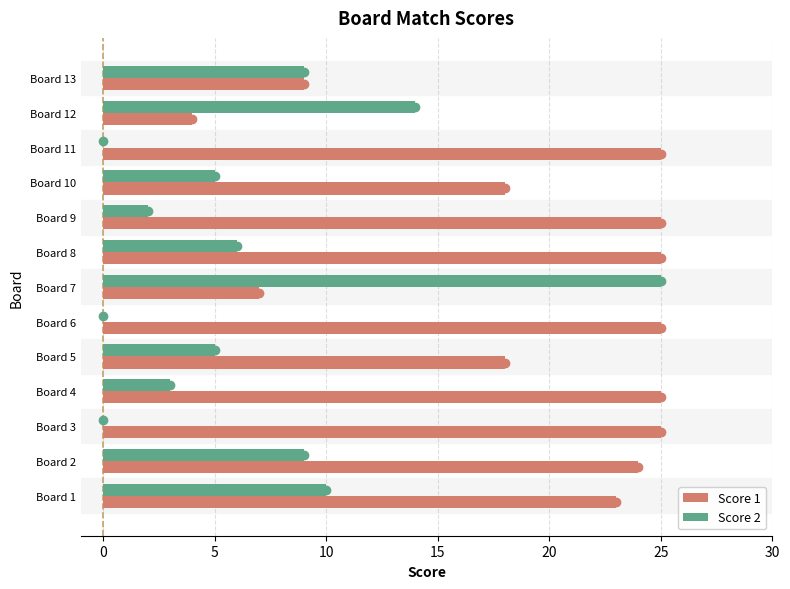

Which series has the largest total across all categories?

Score 1